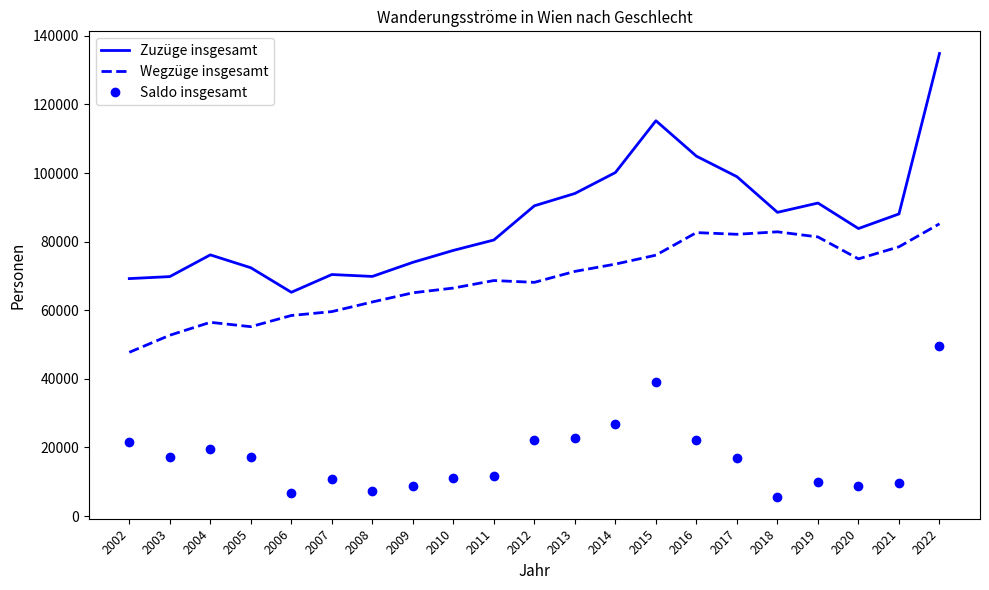

What is the smallest value displayed?

5679